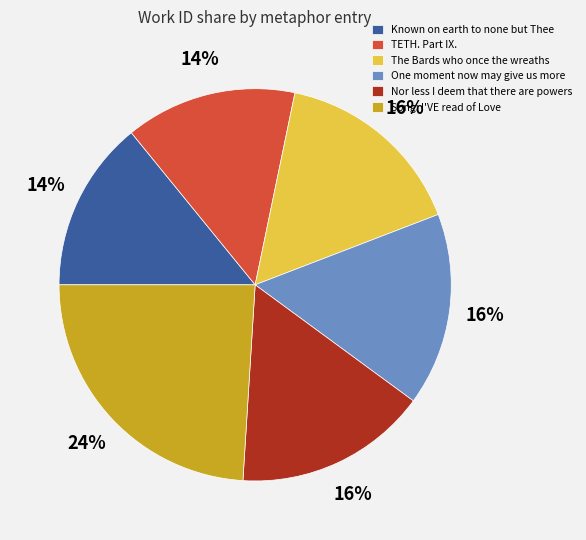

Approximately how many times larger is the value at TETH. Part IX. compared to Song: I'VE read of Love?

0.6